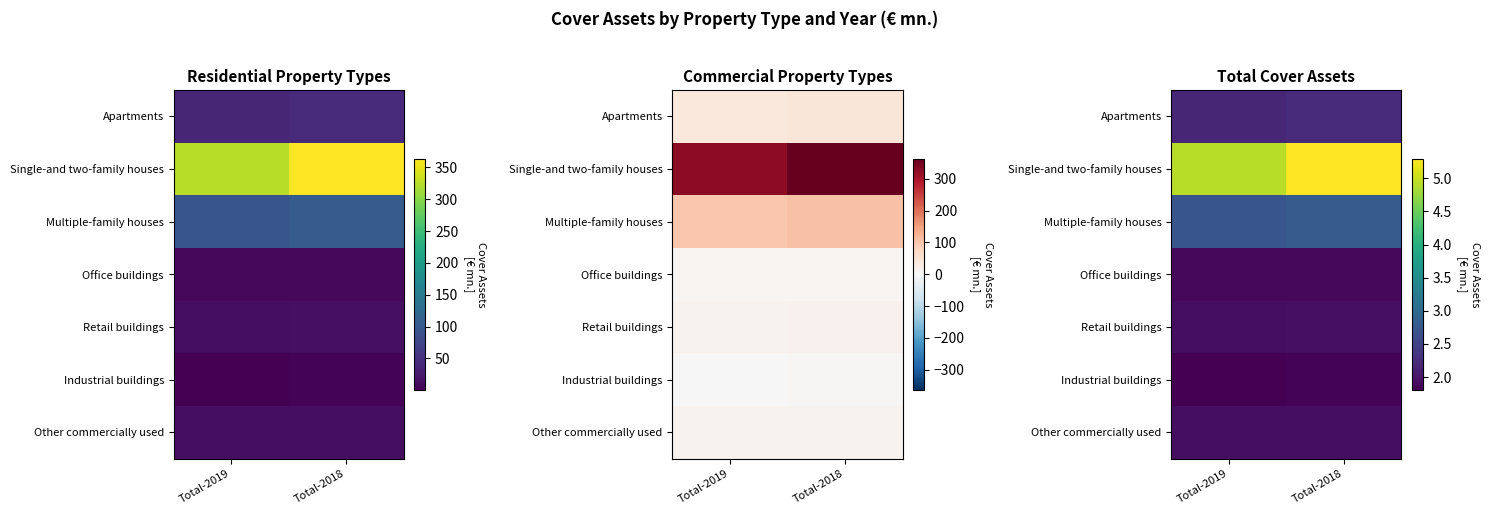

Is it true that Industrial buildings equals 1.8 at Total-2018?

True